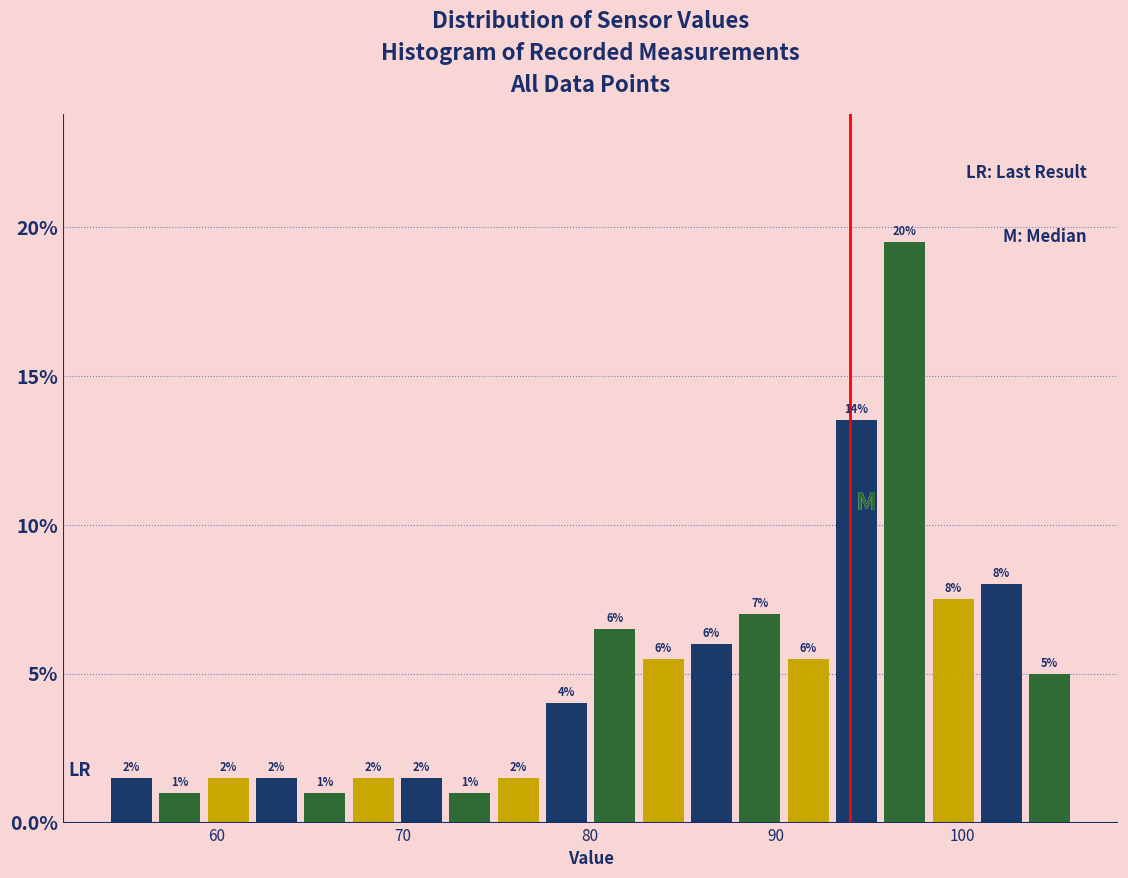

Read against the x-axis, roughly where is the centre of the tallest bar?

97